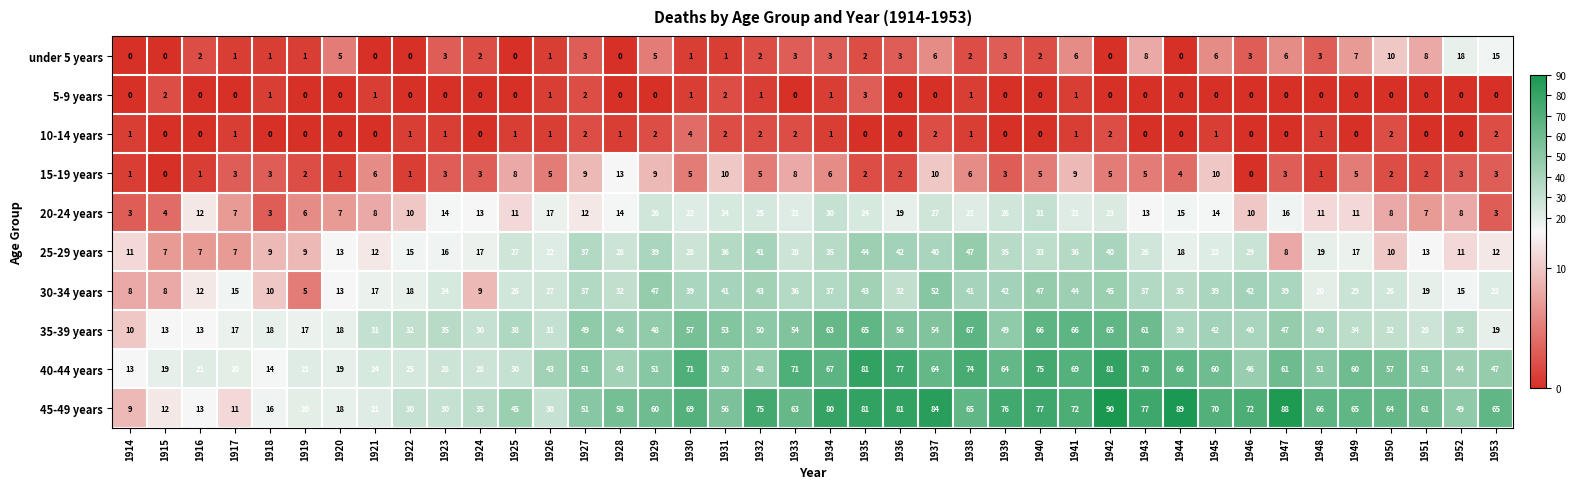

Rank the series by their maximum value, from lowest to highest.

5-9 years, 10-14 years, 15-19 years, under 5 years, 20-24 years, 25-29 years, 30-34 years, 35-39 years, 40-44 years, 45-49 years